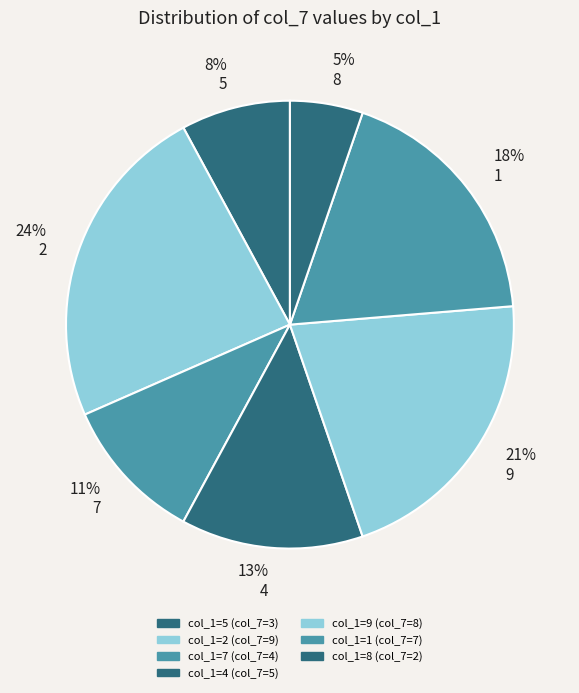

Is the sum of 13% 4 and 8% 5 greater than half?

No